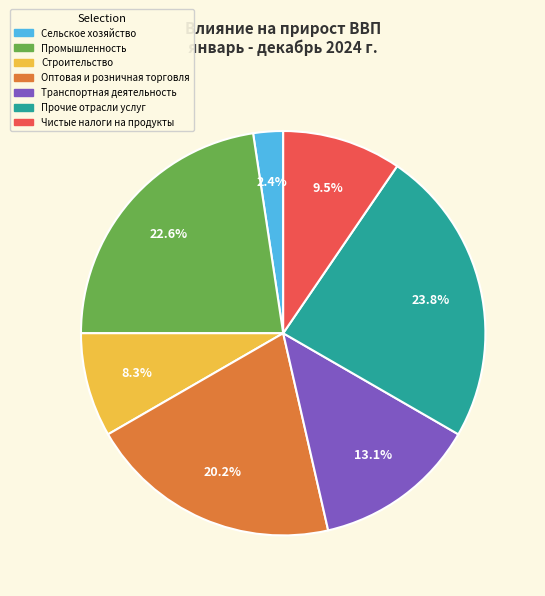

What is the total percentage of Транспортная деятельность and Сельское хозяйство?

15.5%